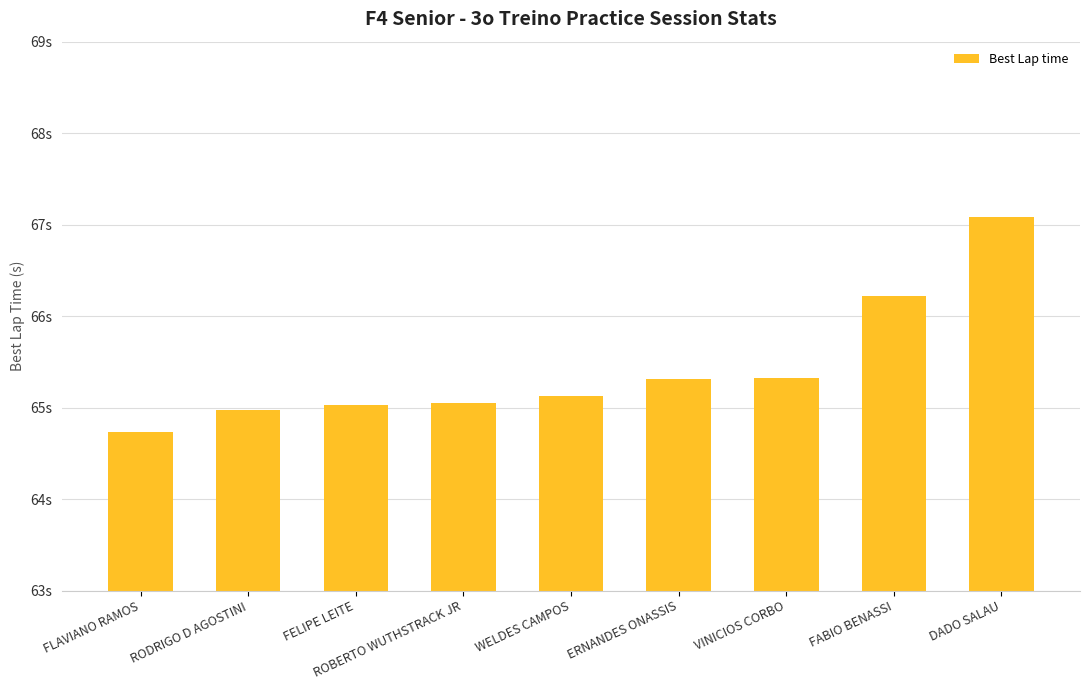

What is the difference between the maximum and minimum values?

2.4